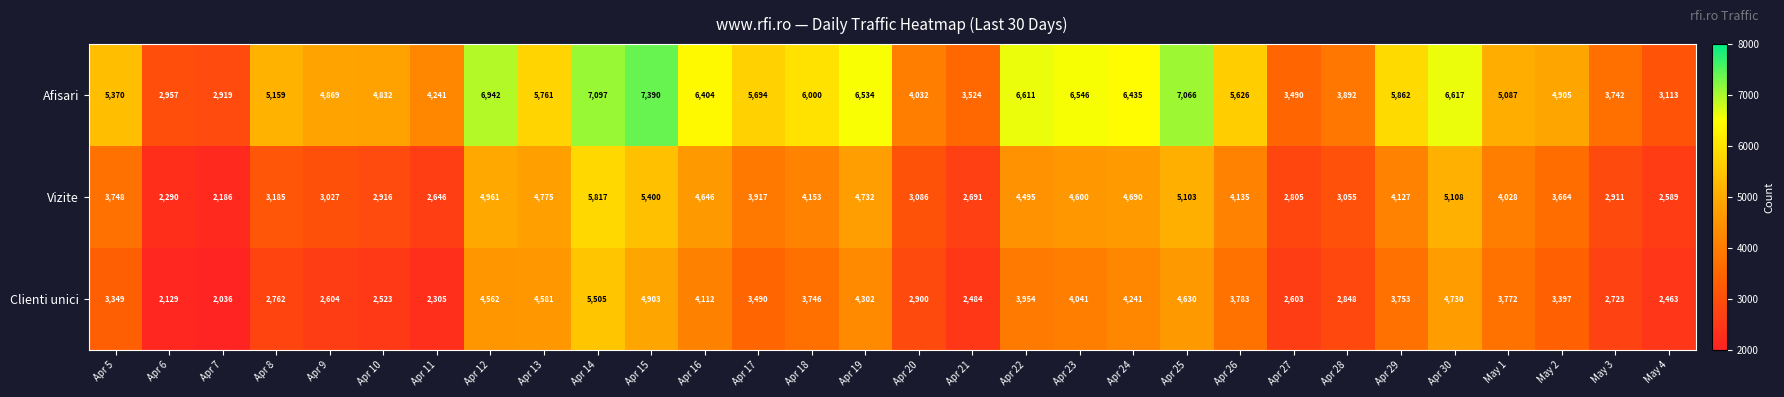

What is the difference between the Vizite values at Apr 6 and Apr 18?

1863